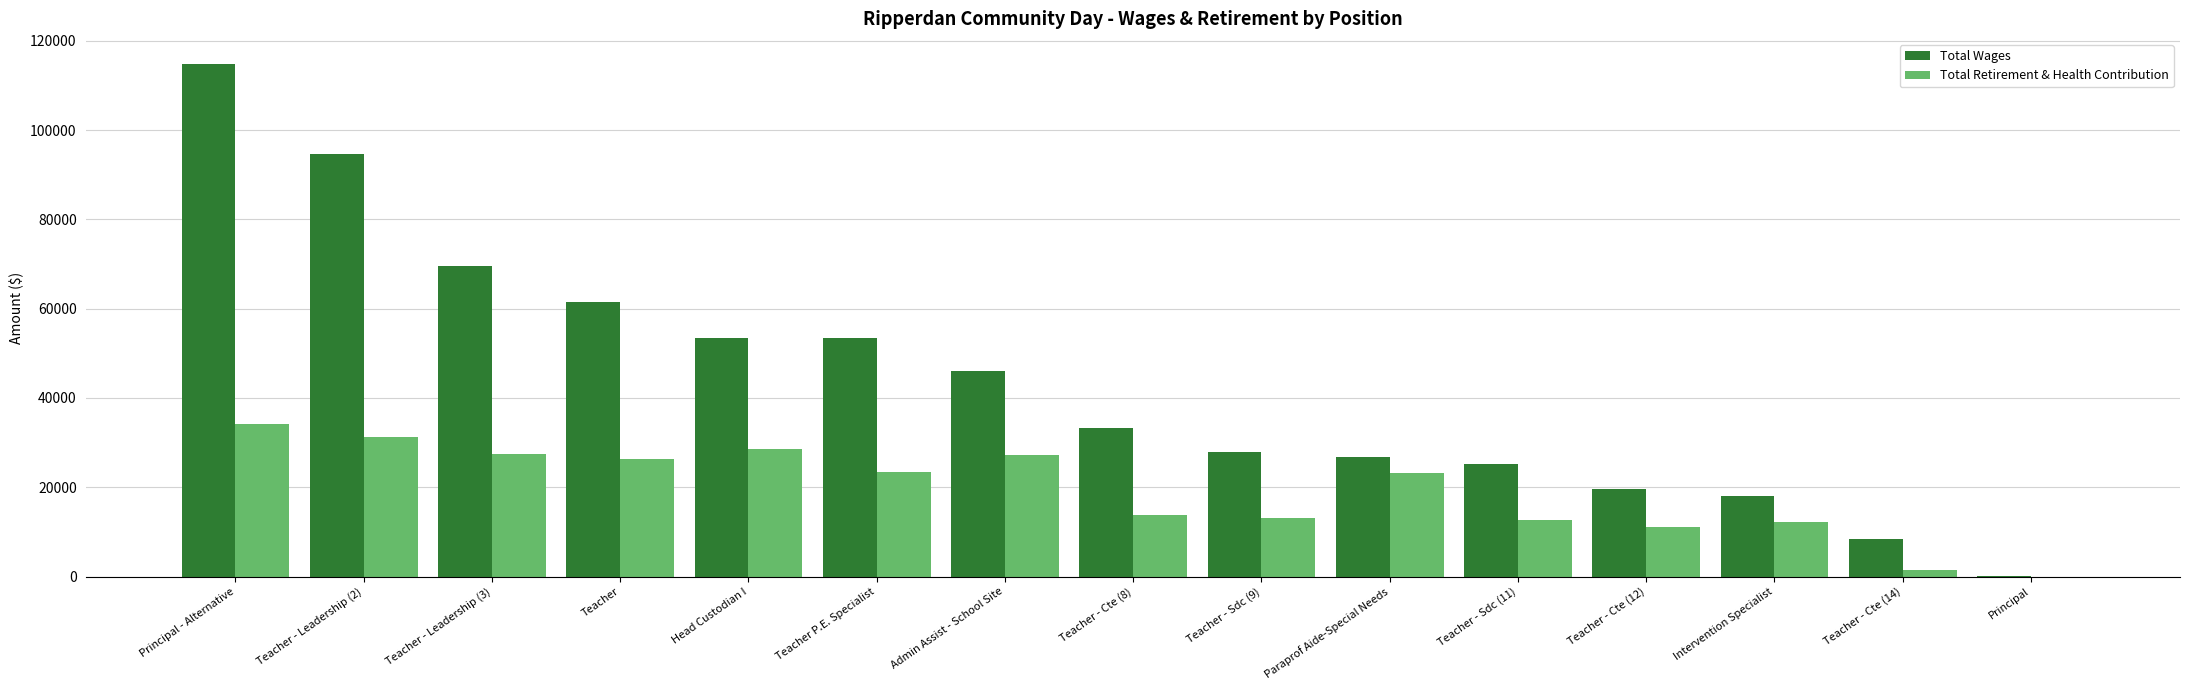

Which category has the highest value across all series?

Principal - Alternative